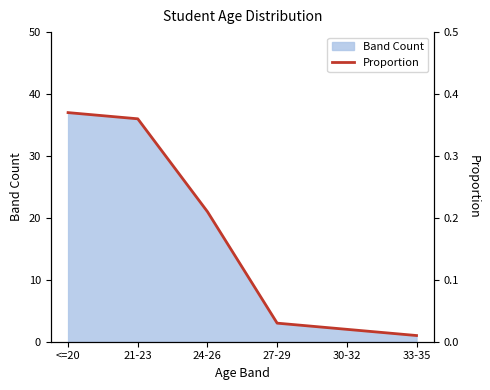

What is the label of the 2nd point from the right?

30-32